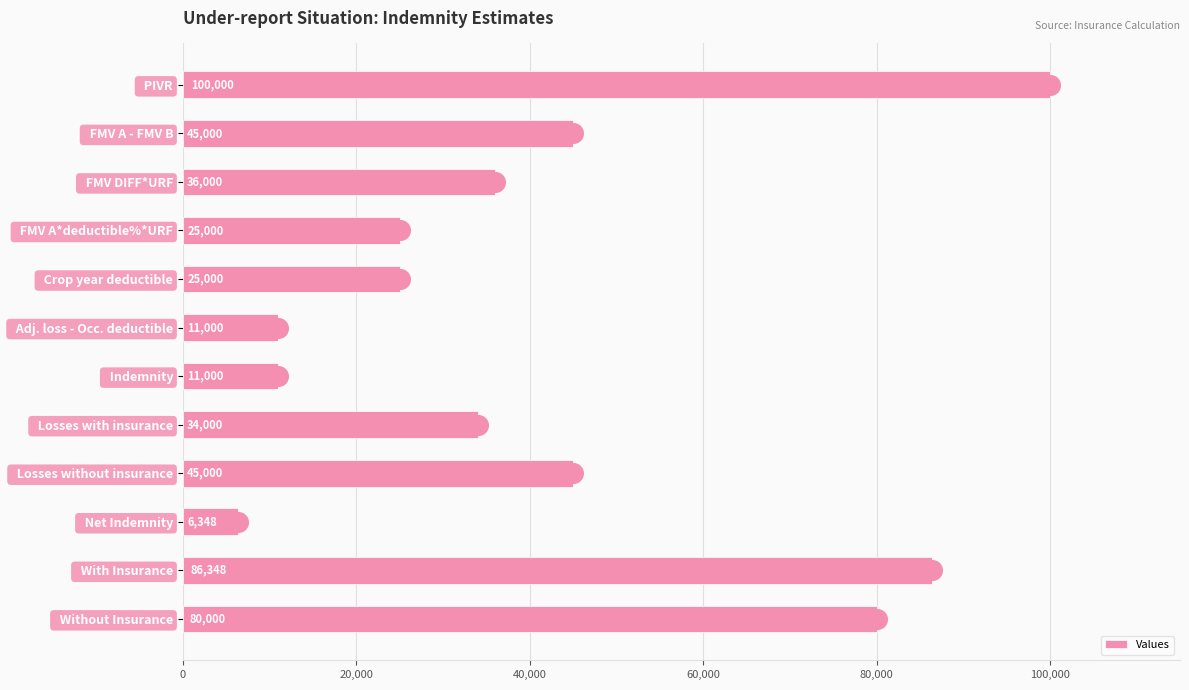

True or false: Values has a value of 3777 at   Indemnity.

False